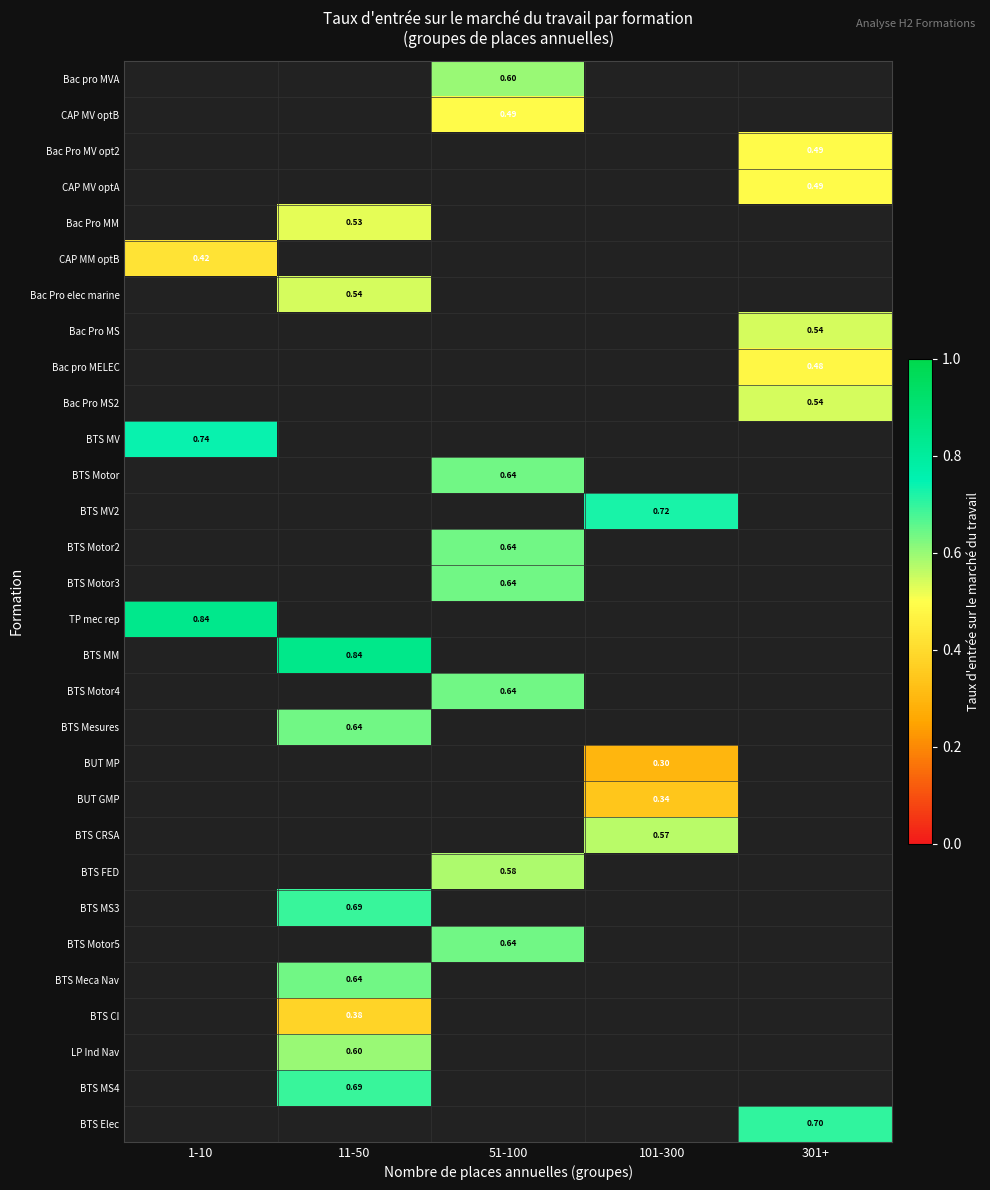

Which has a higher value, 51-100 or 11-50?

11-50